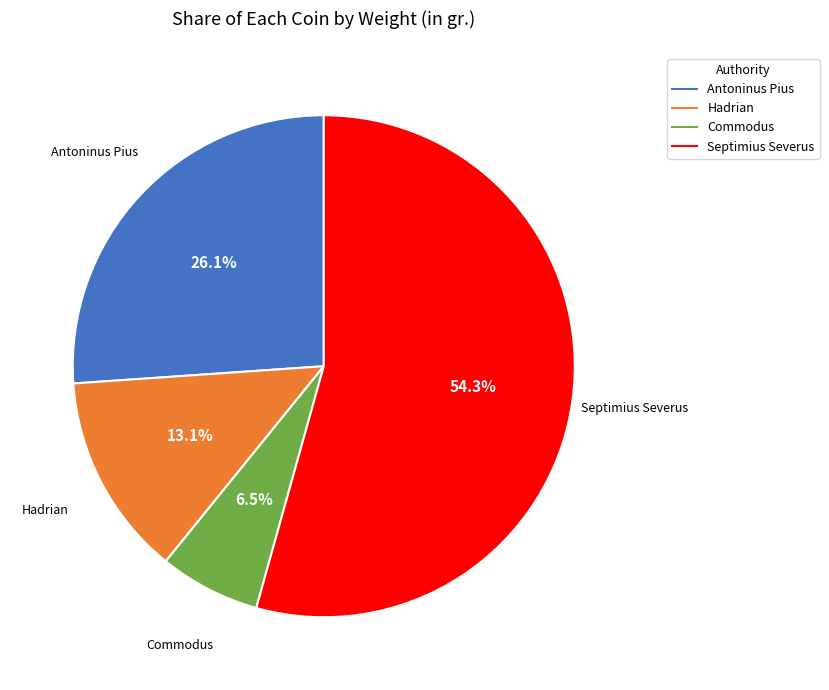

Is there a majority slice in this chart?

Yes